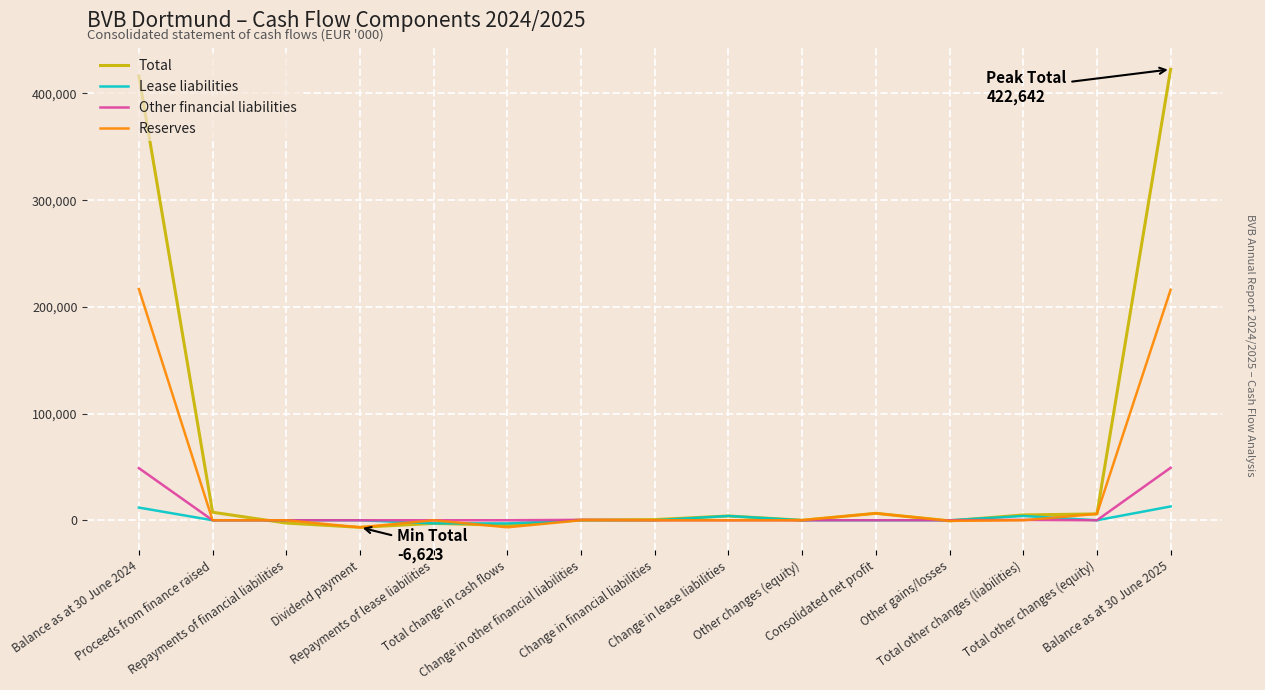

What is the average value of the Total series?

56765